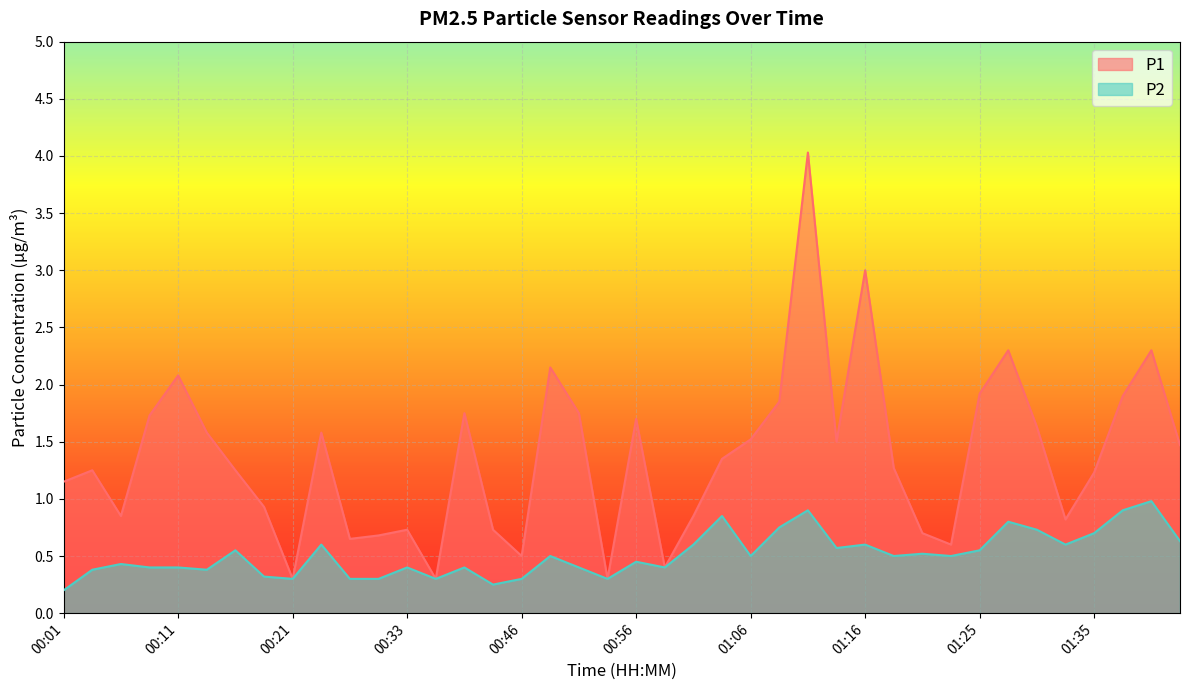

Which category has the highest value in the P1 series?

01:11